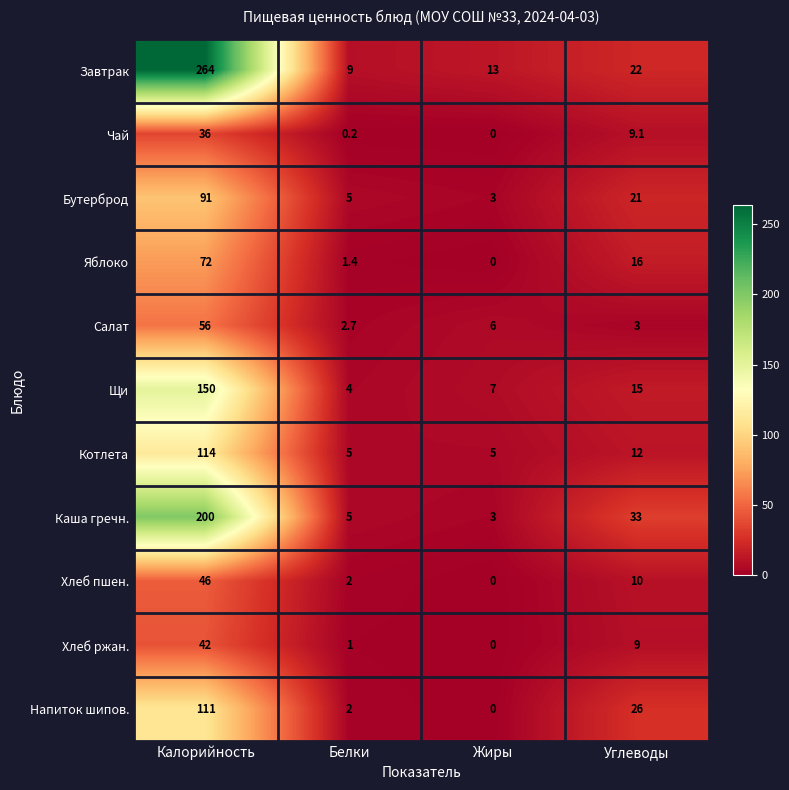

Is it true that Напиток шипов. equals 2.9 at Белки?

False